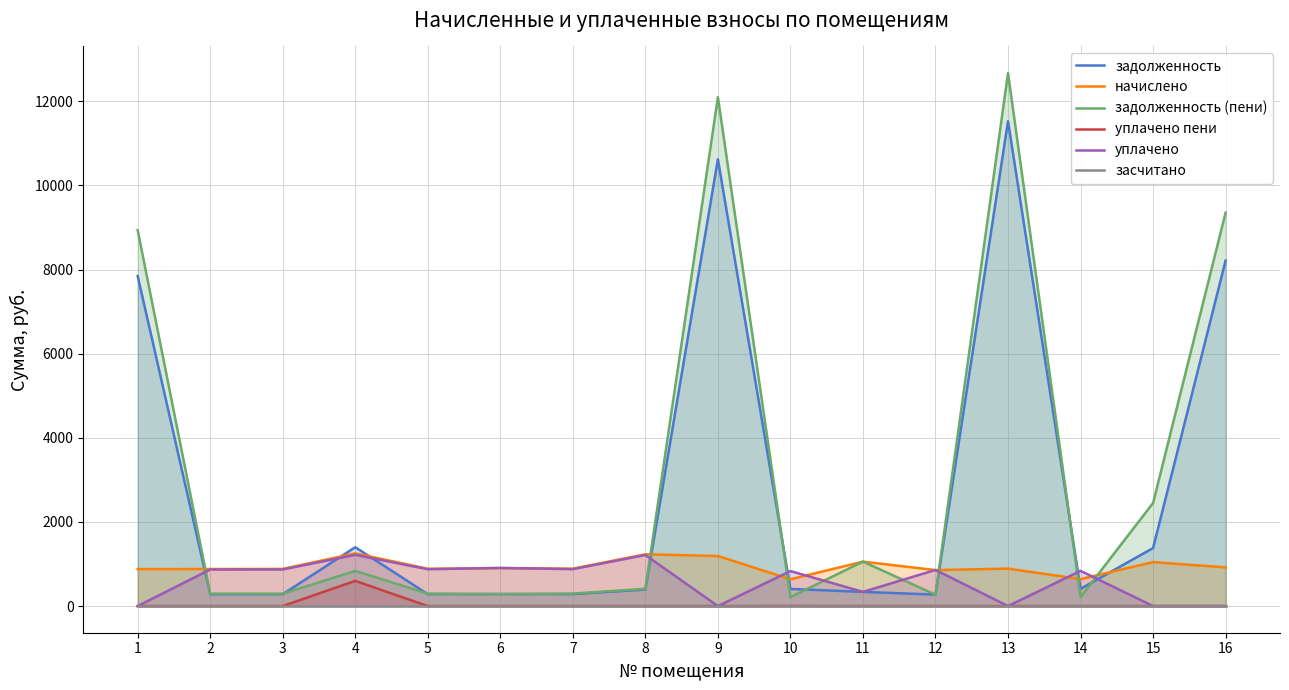

What is the sum of all начислено values?

15043.2